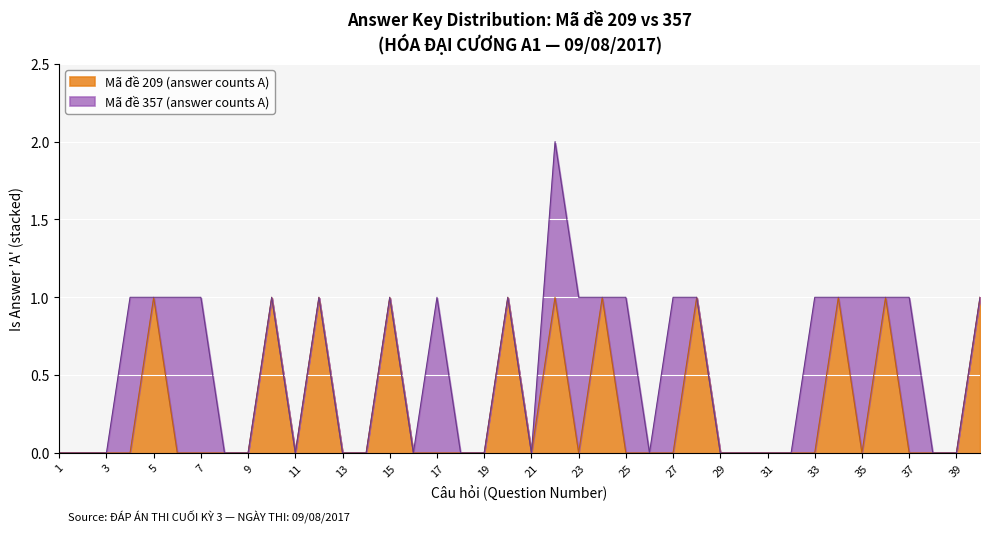

How many data points in Mã đề 357 (answer counts A) are above 0?

12